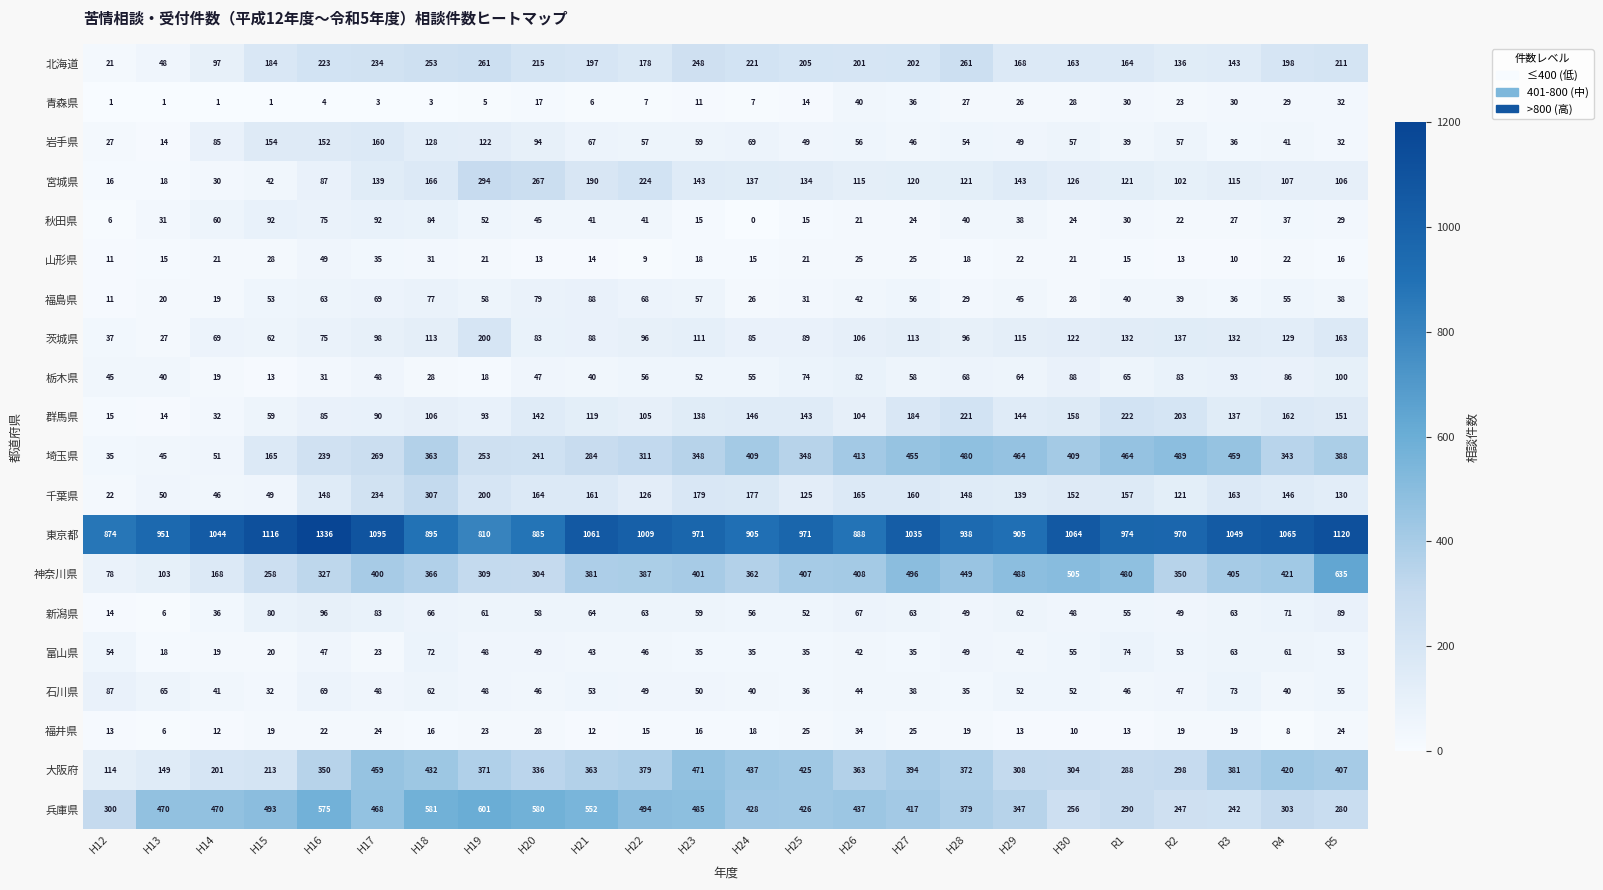

What is the average value of the 栃木県 series?

56